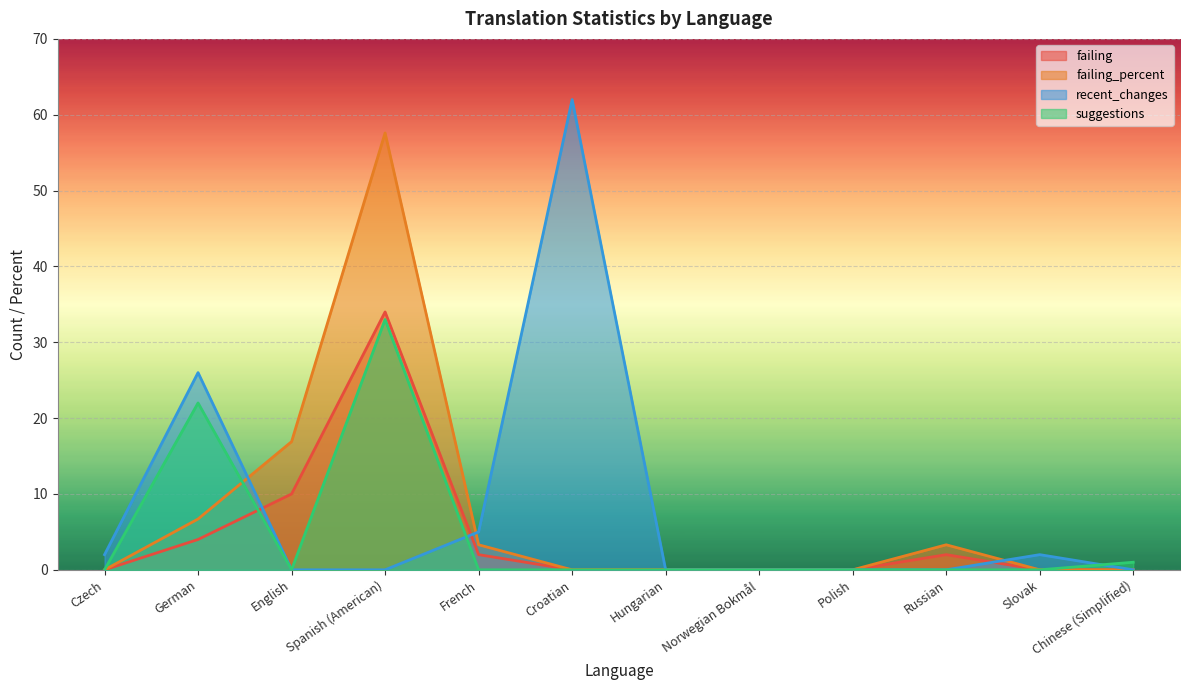

Between English and Chinese (Simplified), which is larger?

English